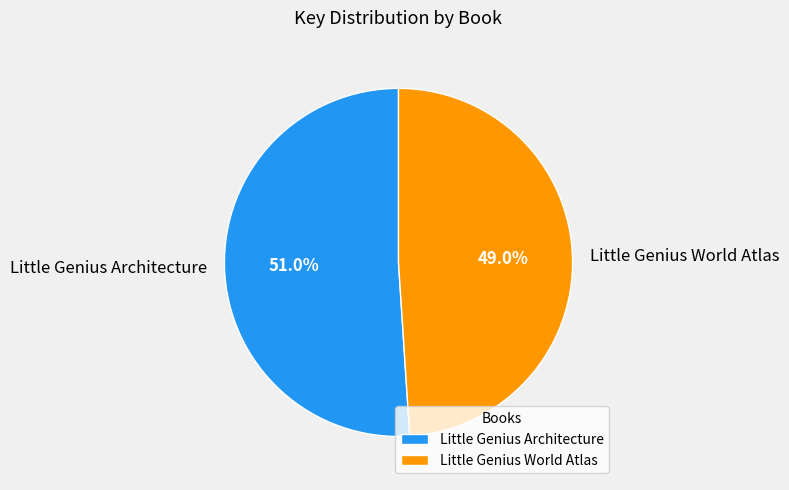

To the nearest percent, what is the combined percentage of Little Genius World Atlas and Little Genius Architecture?

100%